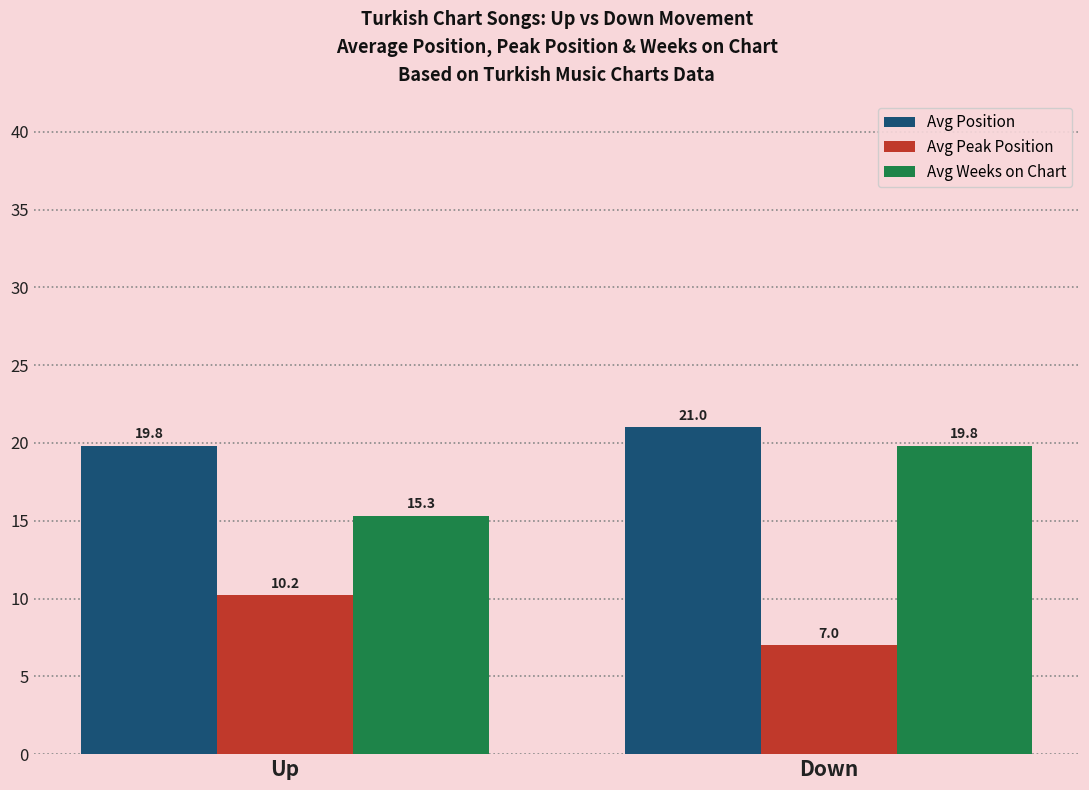

Where is Avg Weeks on Chart nearest to the value 17?

Up